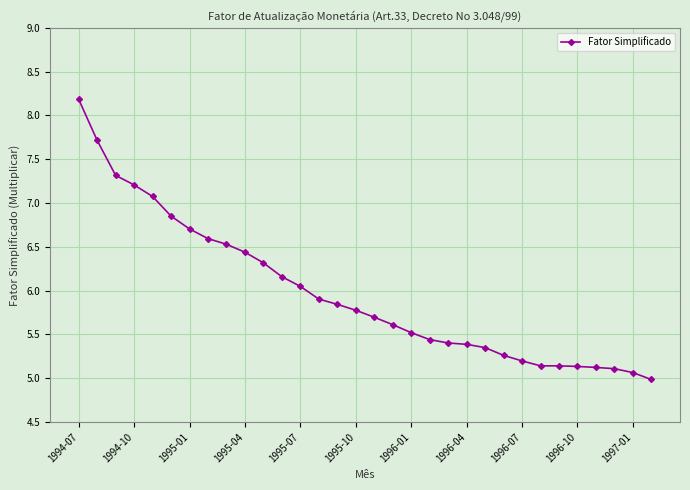

What is the value of the 15th point from the left?

5.8